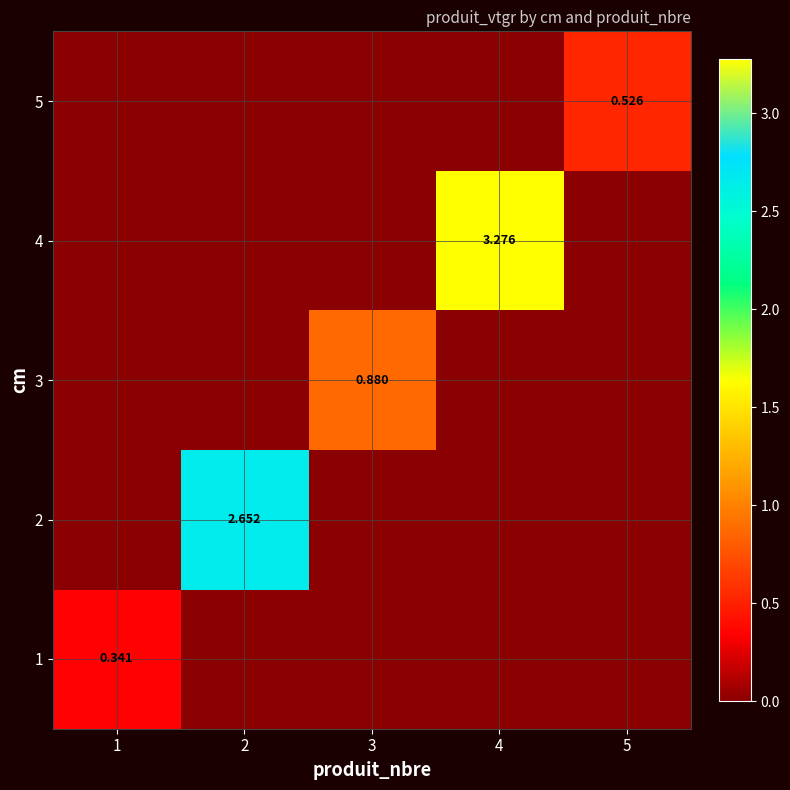

What is the sum of the 5 values at 5 and 2?

0.5